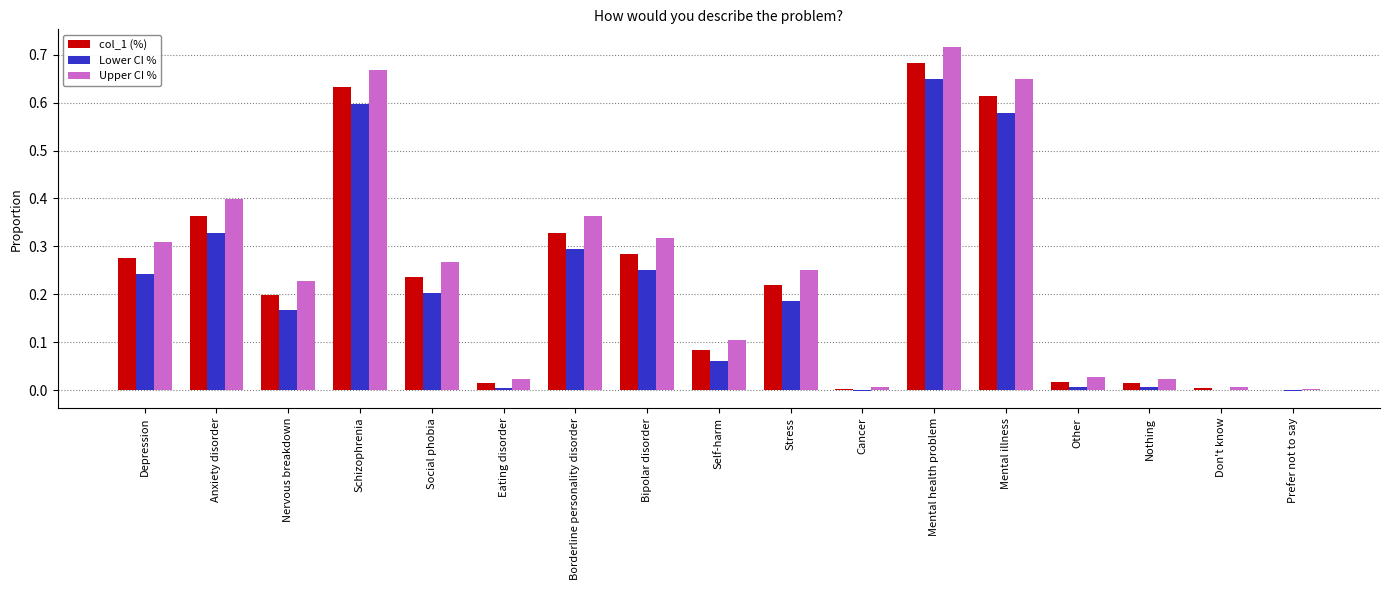

Between Mental illness and Prefer not to say, which series saw the biggest shift?

Upper CI %